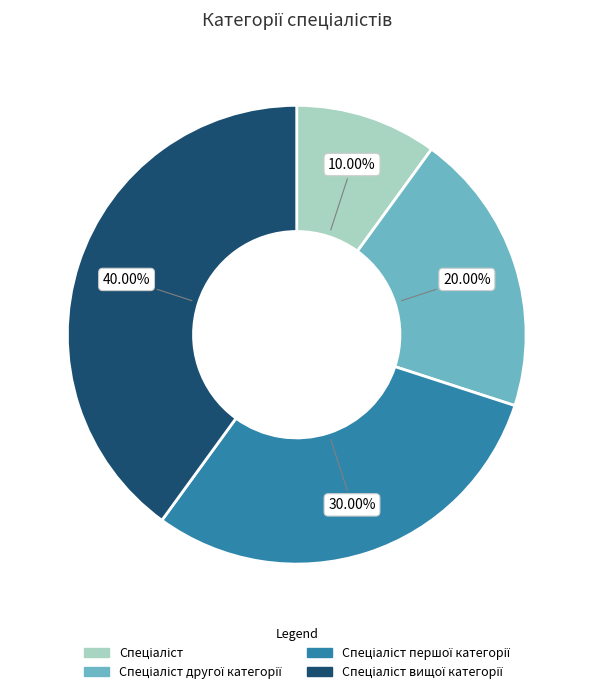

Does any single category account for the majority?

No